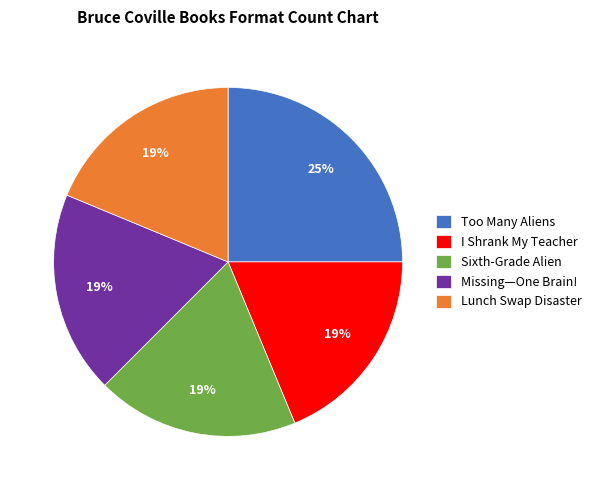

True or false: I Shrank My Teacher accounts for 25% of the total.

False